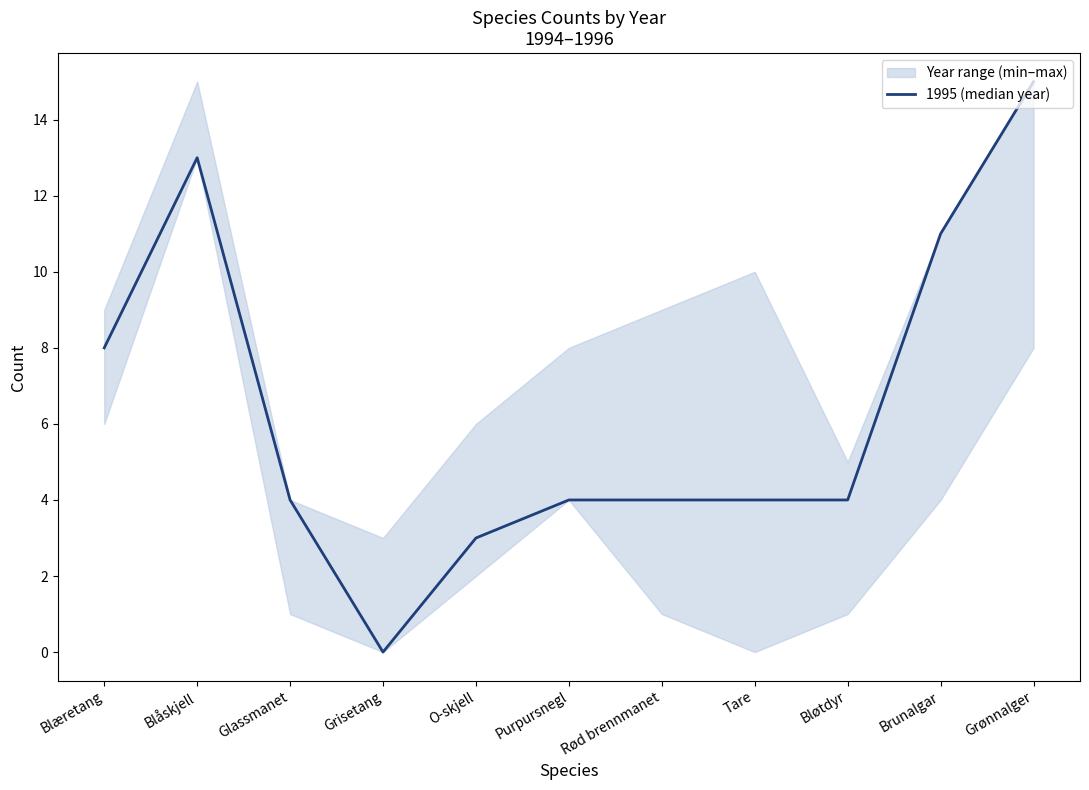

True or false: the data has more than 0 interior local peaks.

True